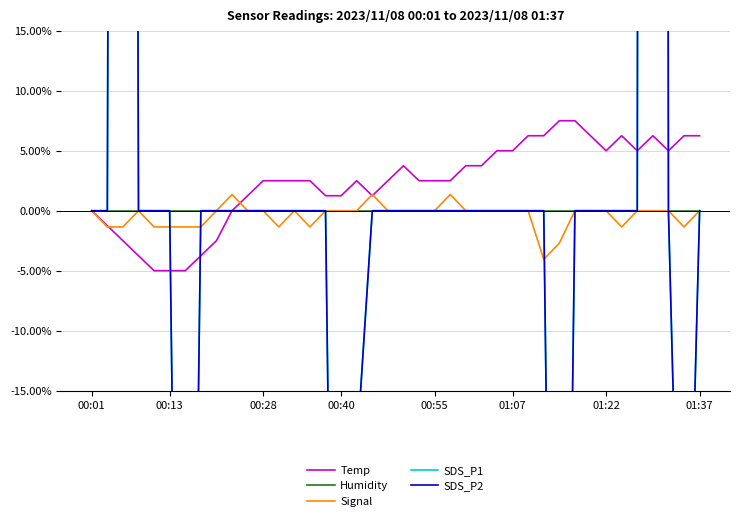

The Humidity series shows 0.0 at 00:28. True or false?

True